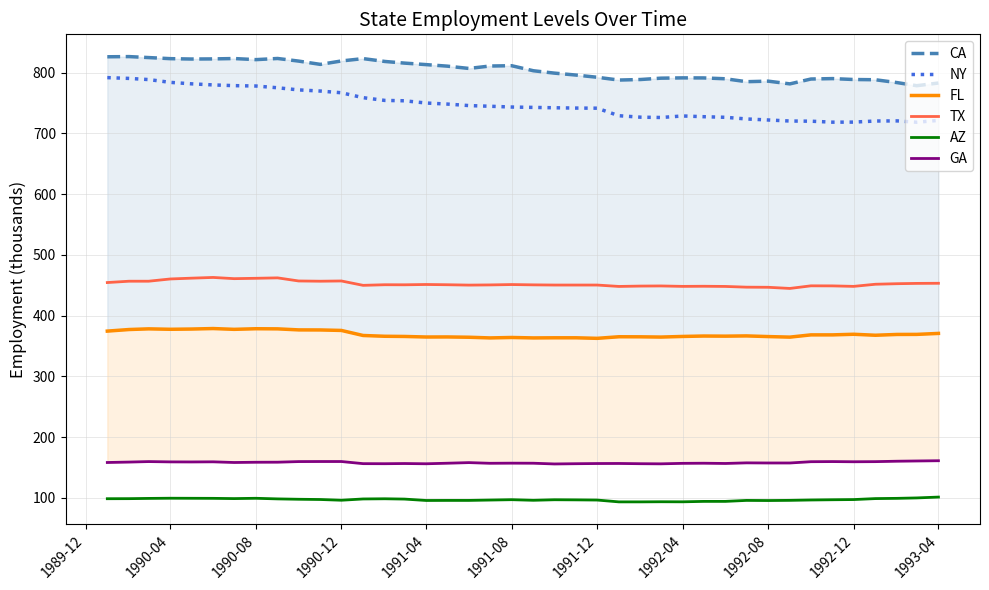

Is this an area chart (filled region under the line)?

No